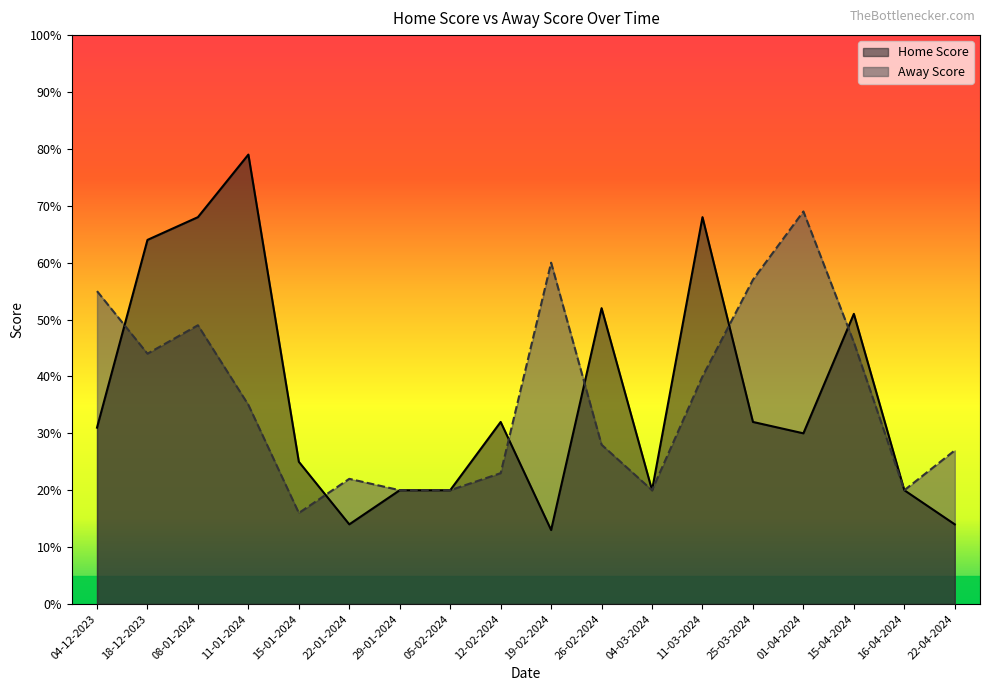

At which category does Away Score reach its first local valley?

18-12-2023